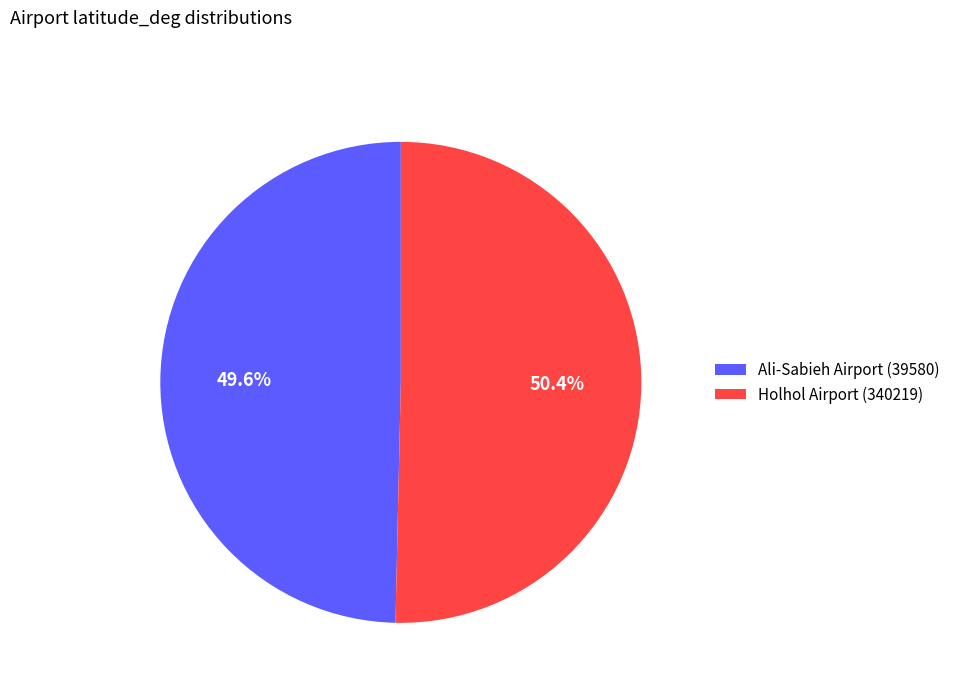

How many slices are in this pie chart?

2